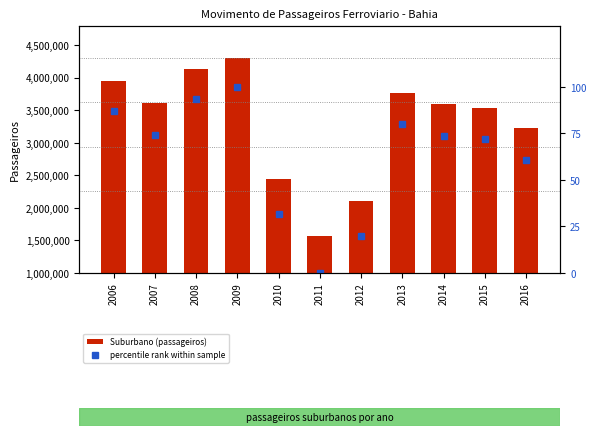

Reading right to left, extract all data points from this chart.

Suburbano (passageiros): 2016=3230270.0	2015=3534770.0	2014=3590684.0	2013=3763189.0	2012=2109535.0	2011=1573388.0	2010=2443100.0	2009=4304696.0	2008=4129383.0	2007=3605714.0	2006=3944201.0
percentile rank within sample: 2016=60.7	2015=71.8	2014=73.9	2013=80.2	2012=19.6	2011=0.0	2010=31.8	2009=100.0	2008=93.6	2007=74.4	2006=86.8